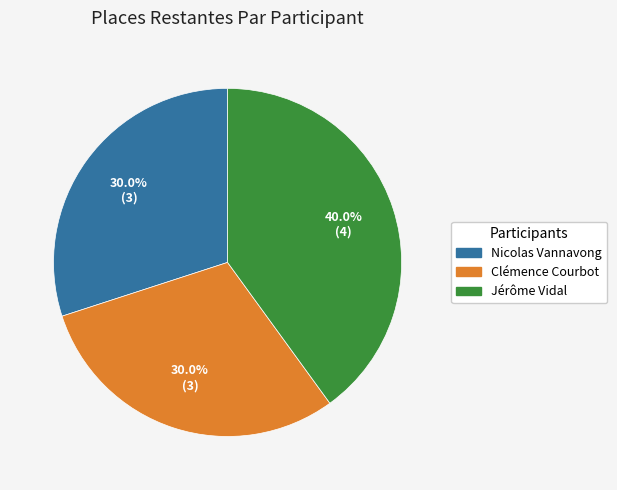

Does any single category account for the majority?

No